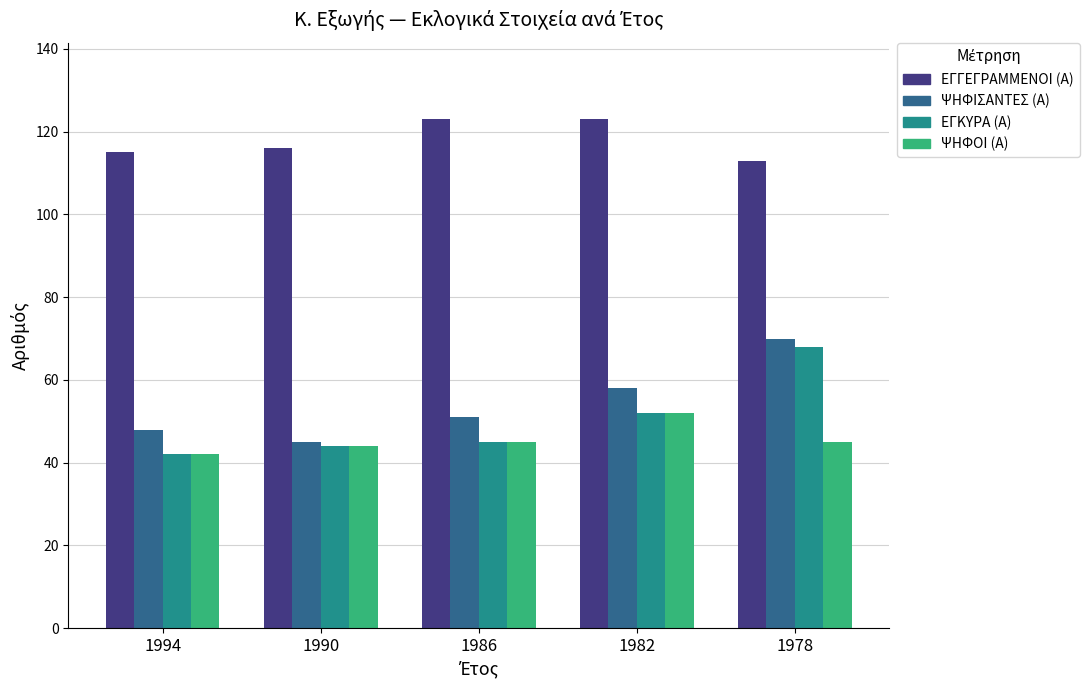

Is it true that ΕΓΓΕΓΡΑΜΜΕΝΟΙ (Α) equals 113 at 1978?

True